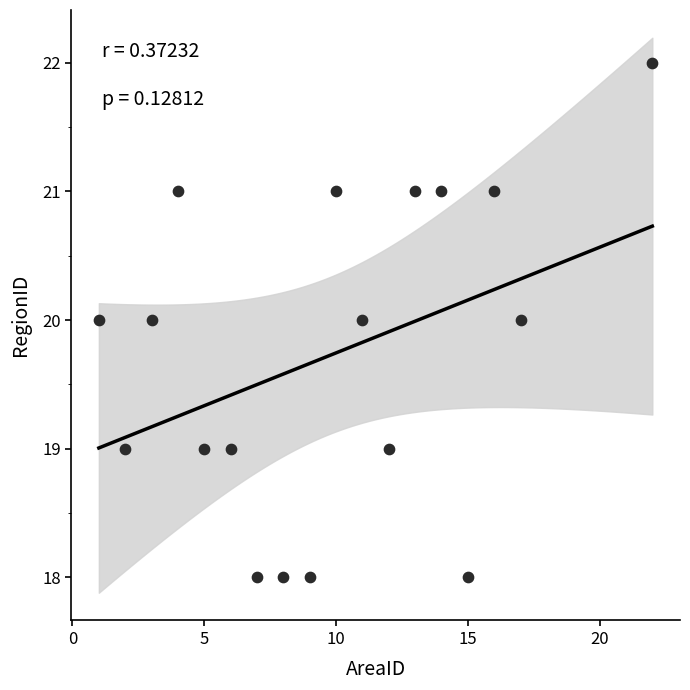

What is the range of Y values (max minus min)?

4